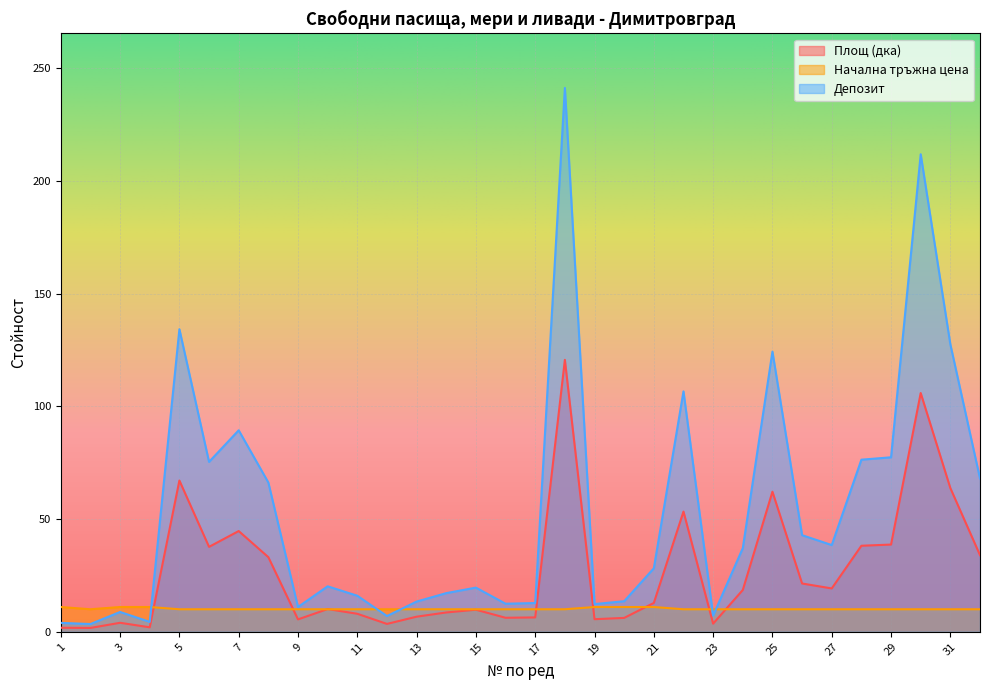

Read the Депозит value at 14.

17.2